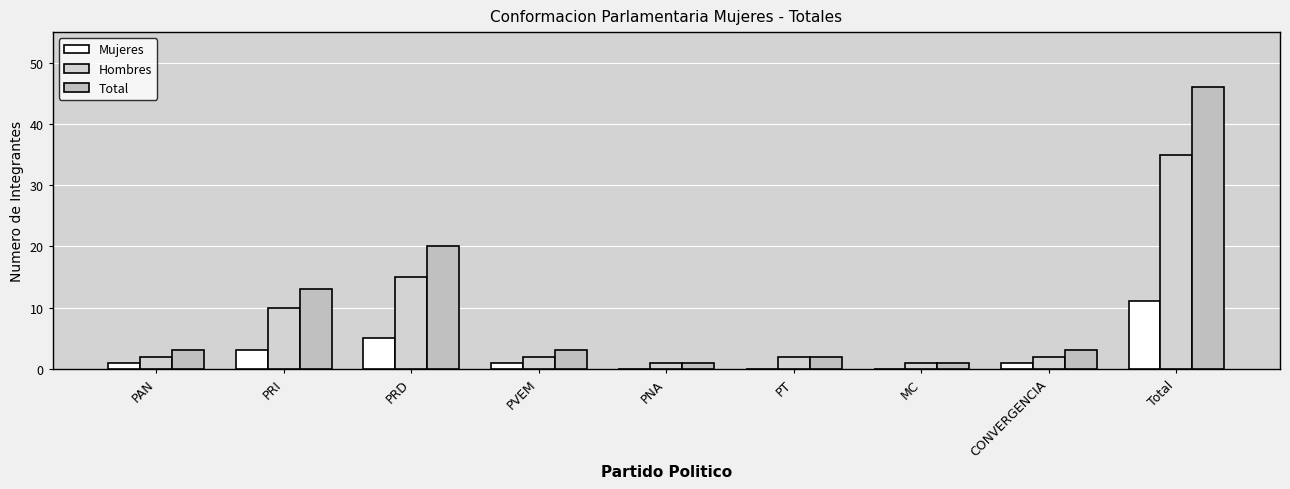

At how many categories does at least one series exceed 4?

3